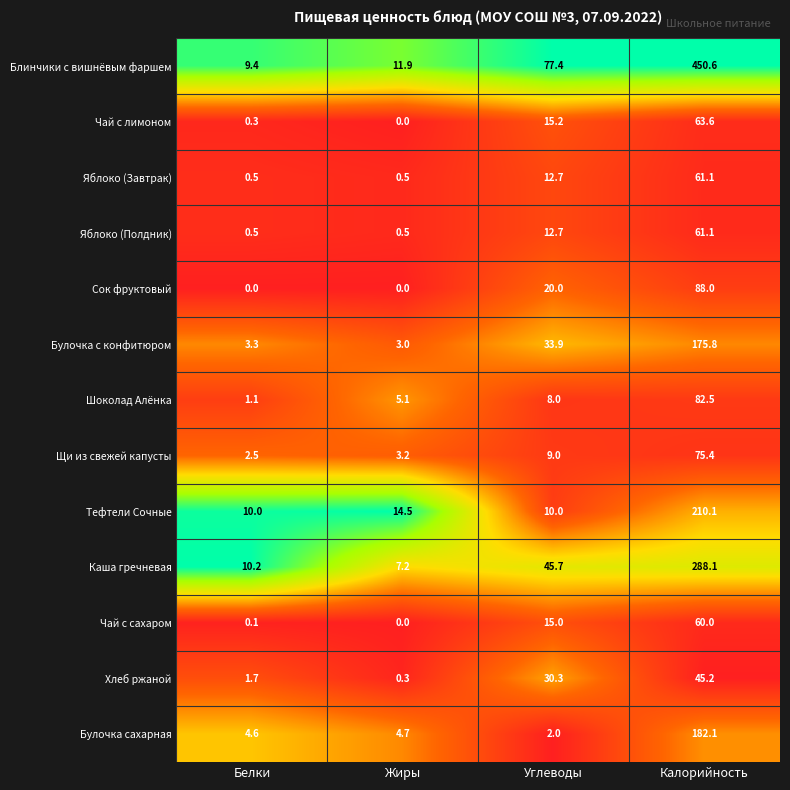

The Яблоко (Завтрак) series shows 12.7 at Углеводы. True or false?

True